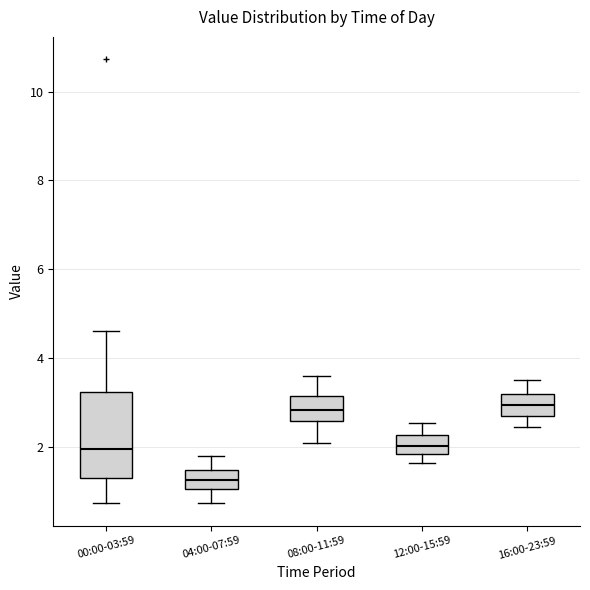

Which box's median line is the lowest?

04:00-07:59